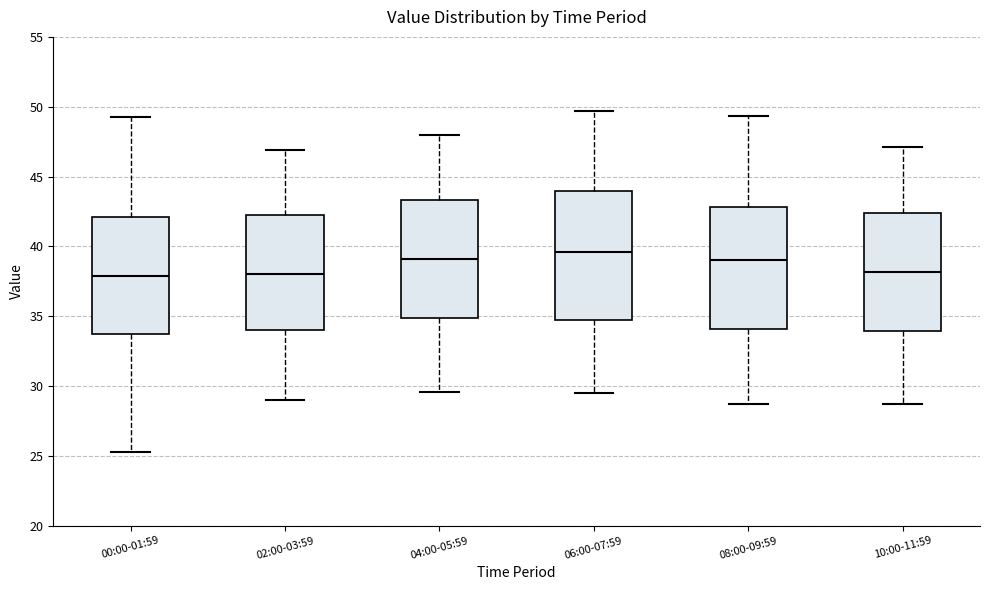

Where does the median line of the box for 04:00-05:59 sit on the y-axis? The values are not printed on the chart, so give them approximately, as read against the axis.

39.0